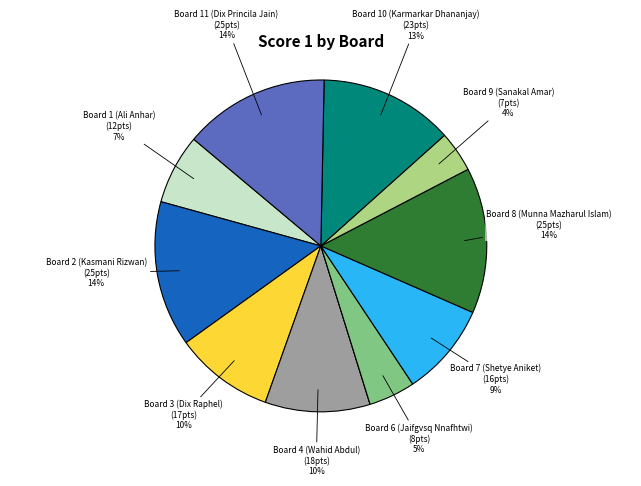

To the nearest percent, what is the difference between the largest and smallest slice percentages?

14%